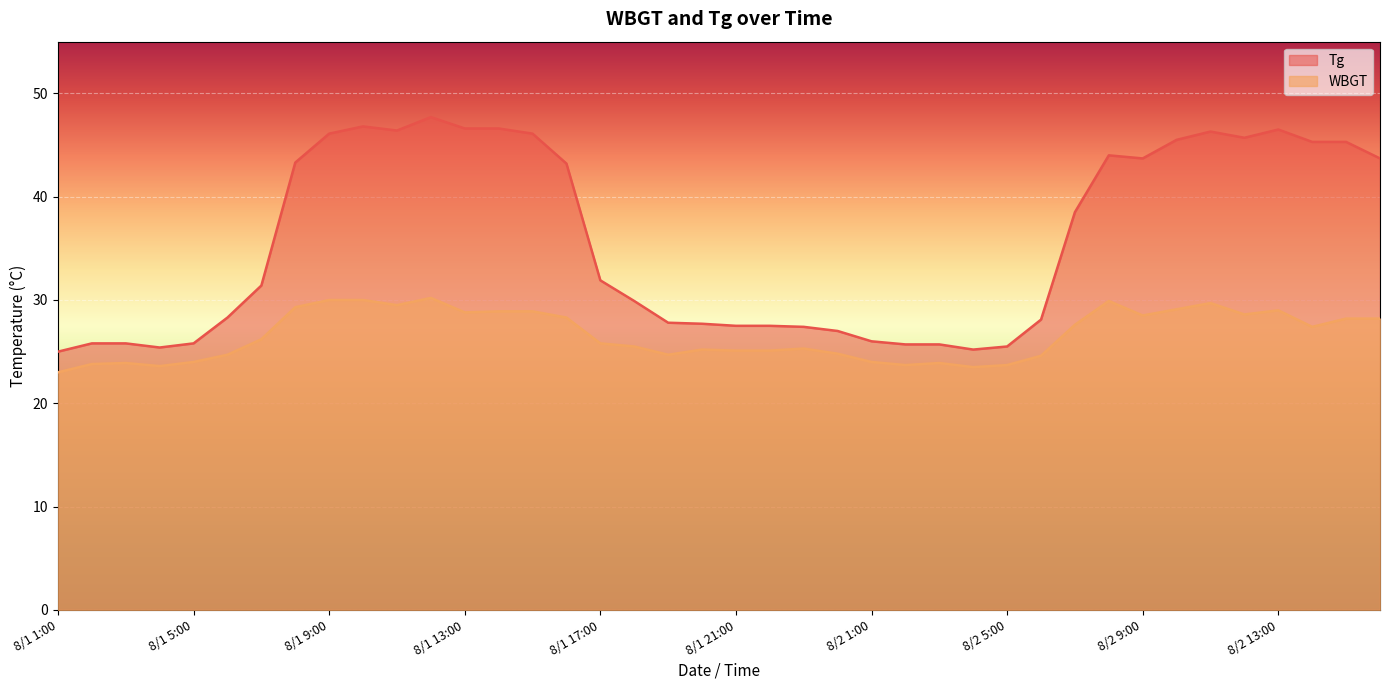

How many interior local peaks does the Tg series have?

5